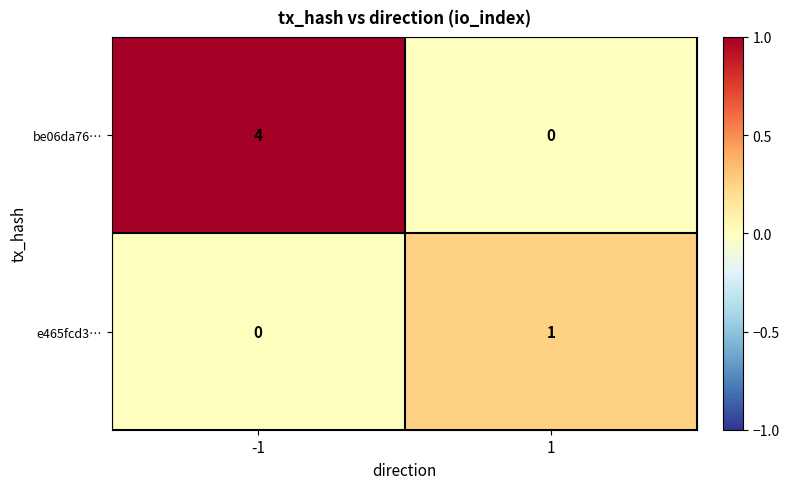

Rank the series by their maximum value, from lowest to highest.

e465fcd3…, be06da76…